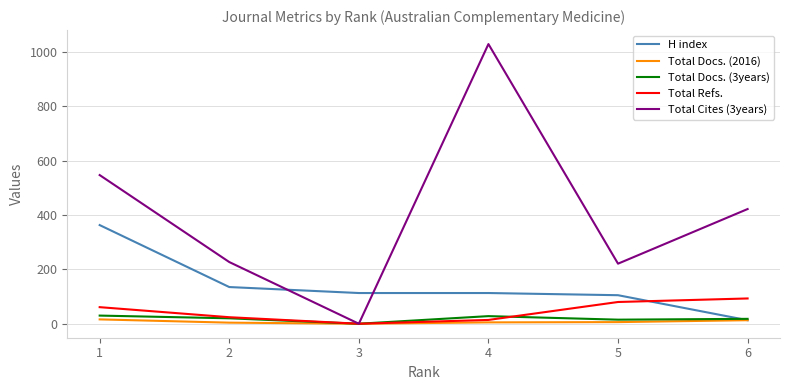

Which category has the lowest value in the Total Refs. series?

3